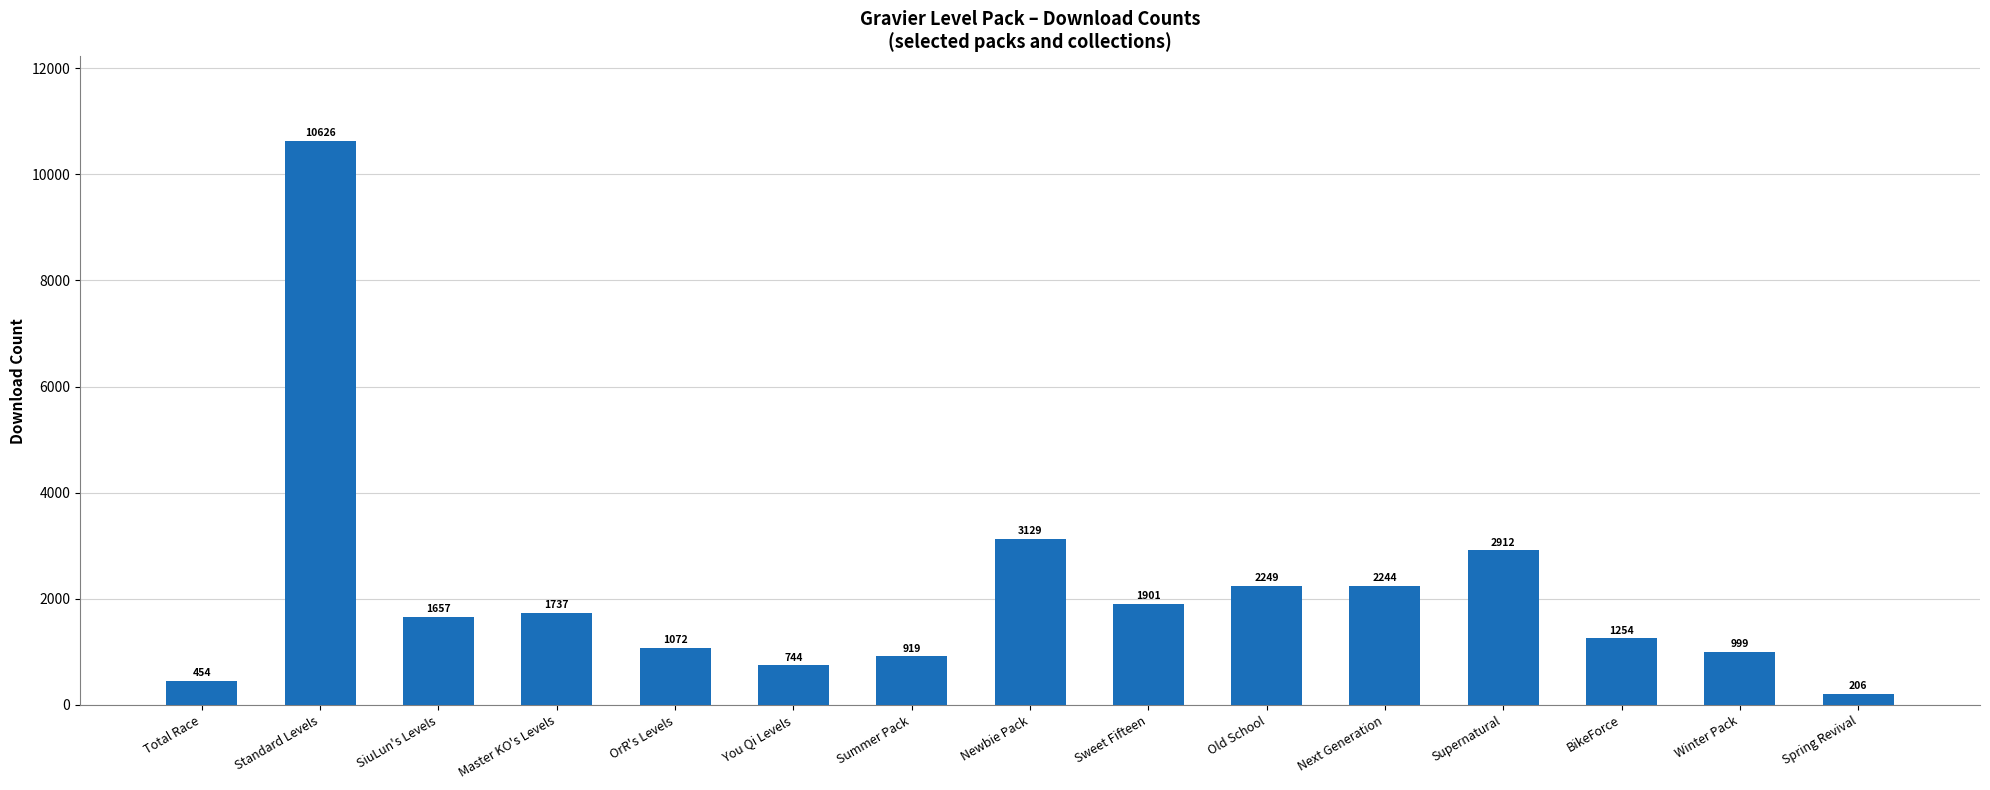

List the labels in order of value, largest first.

Standard Levels, Newbie Pack, Supernatural, Old School, Next Generation, Sweet Fifteen, Master KO's Levels, SiuLun's Levels, BikeForce, OrR's Levels, Winter Pack, Summer Pack, You Qi Levels, Total Race, Spring Revival